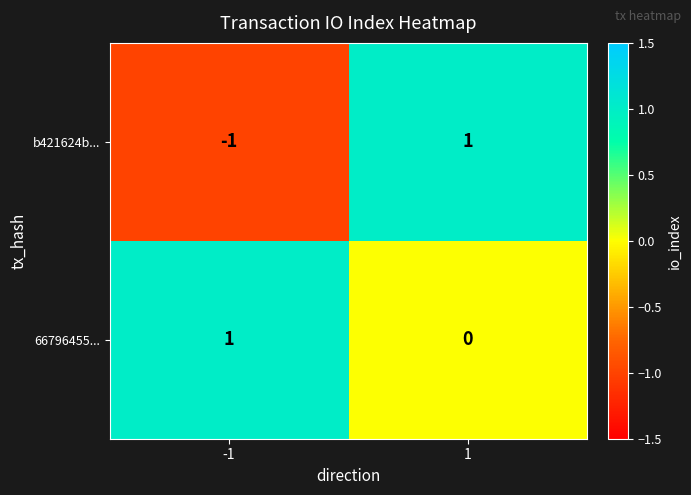

At which category is the sum across all series the highest?

1